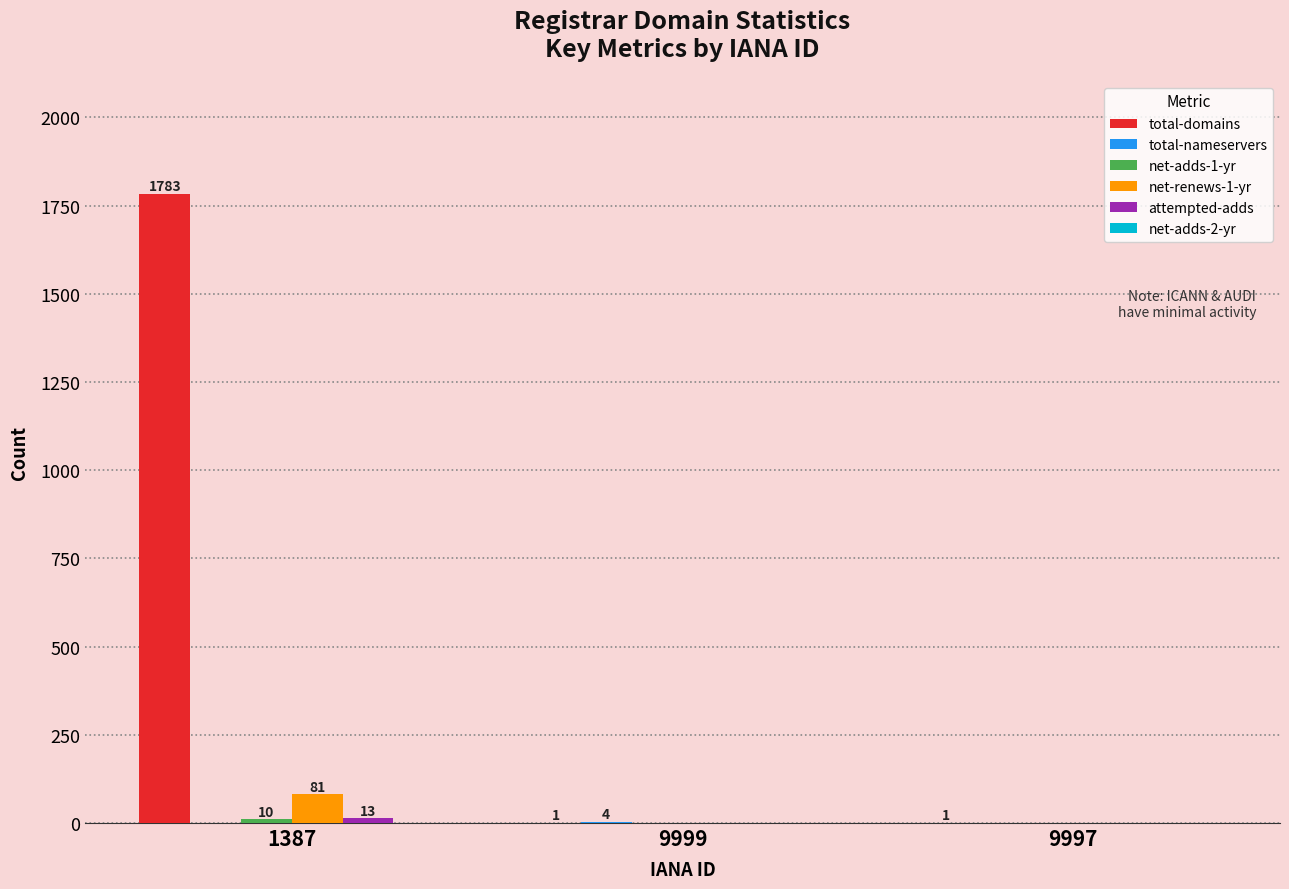

How many groups of bars are there?

3